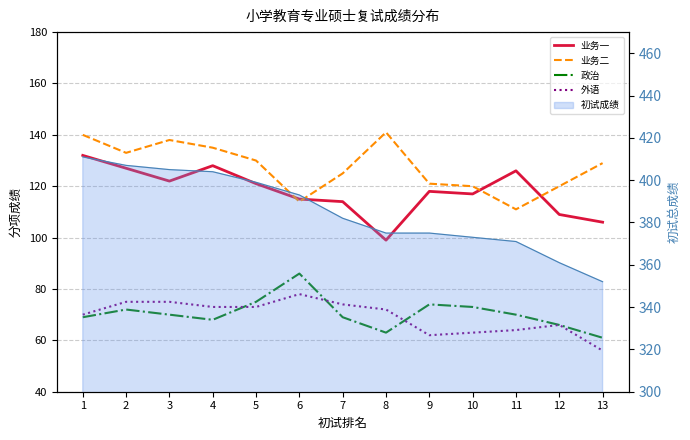

Which series has the largest total across all categories?

业务二